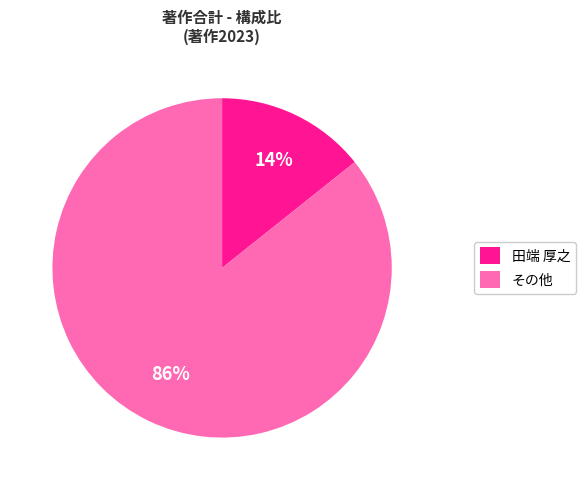

What percentage is the 田端 厚之 slice, to the nearest percent?

14%